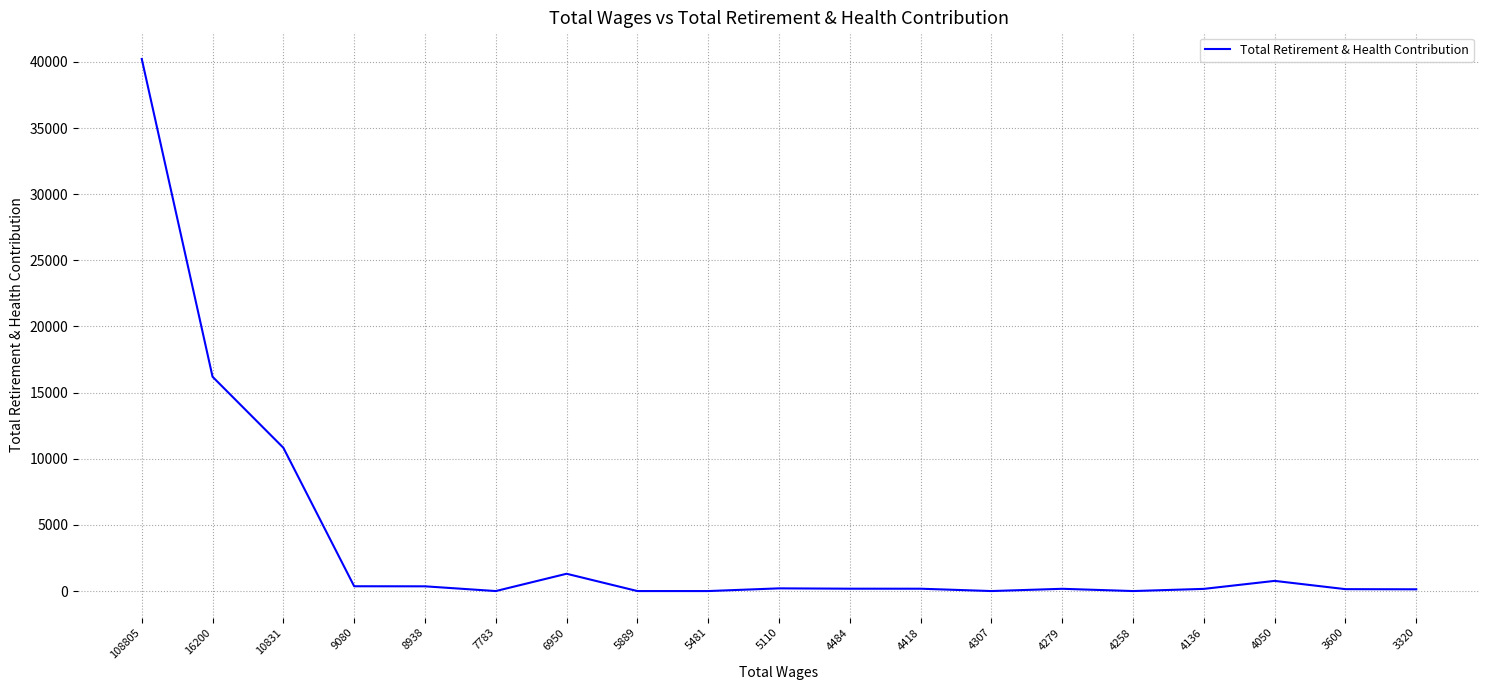

True or false: the data shows 0 at 5481.

True